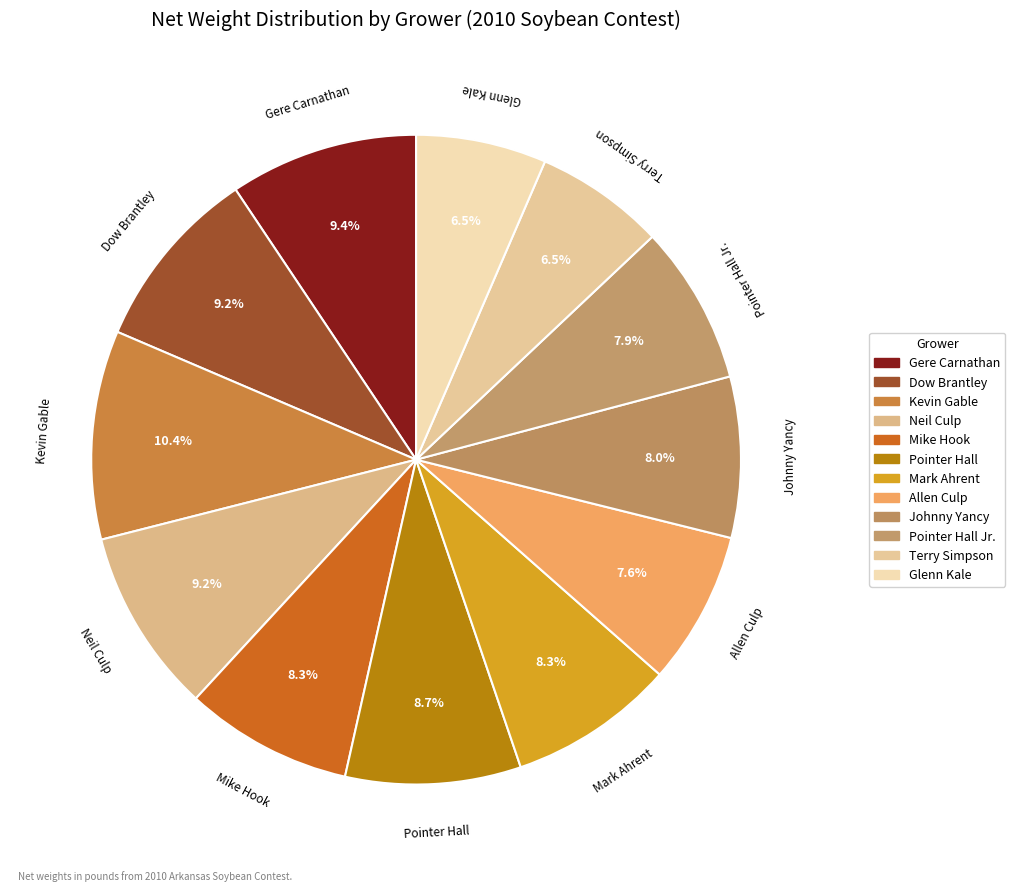

To the nearest percent, what portion does Pointer Hall Jr. represent?

8%